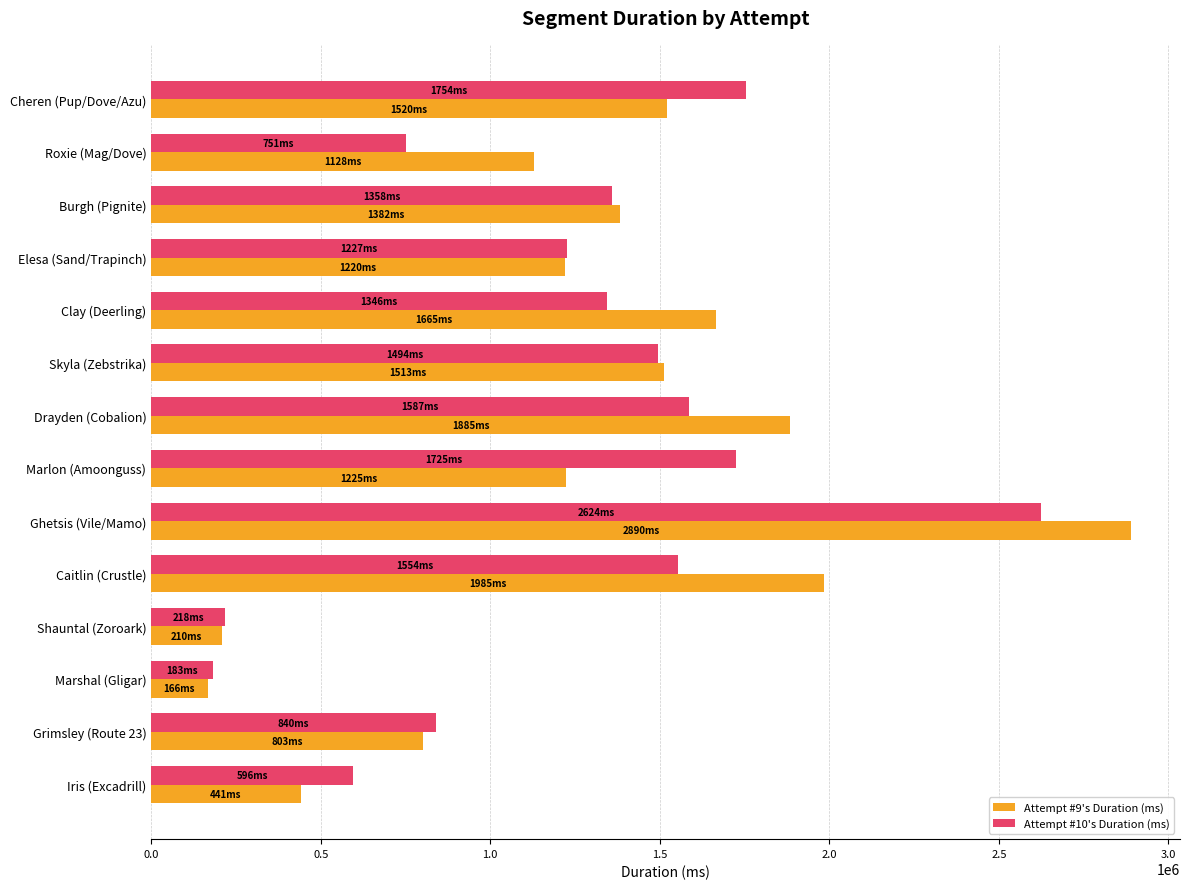

List the series in order of their overall mean, highest first.

Attempt #9's Duration (ms), Attempt #10's Duration (ms)